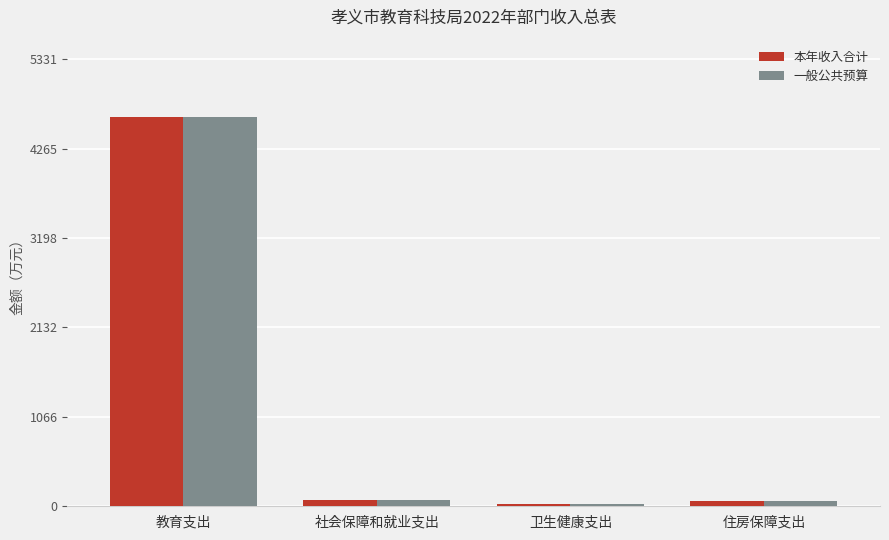

What are all the series names shown in the legend?

本年收入合计, 一般公共预算